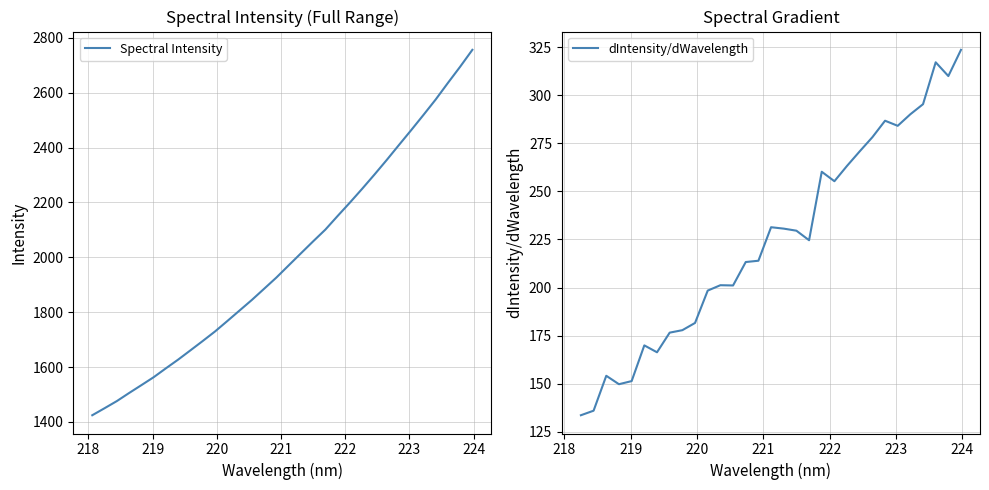

True or false: the data shows 2575.2 at 223.408.

True